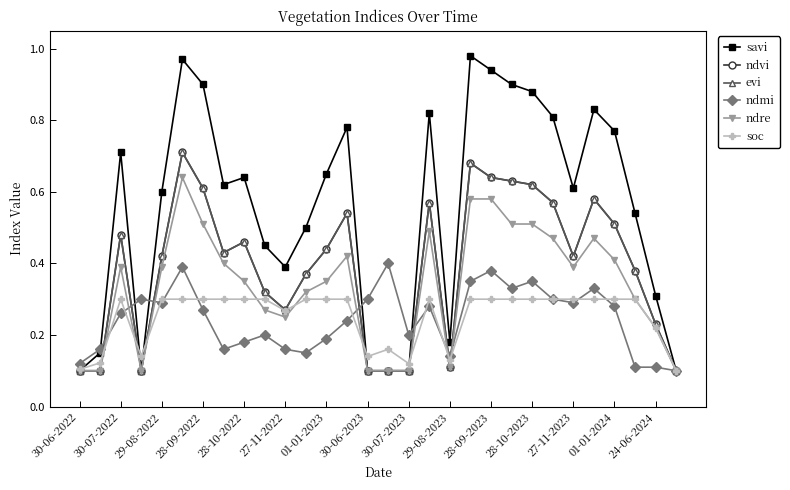

Which series has the largest range (max minus min)?

savi